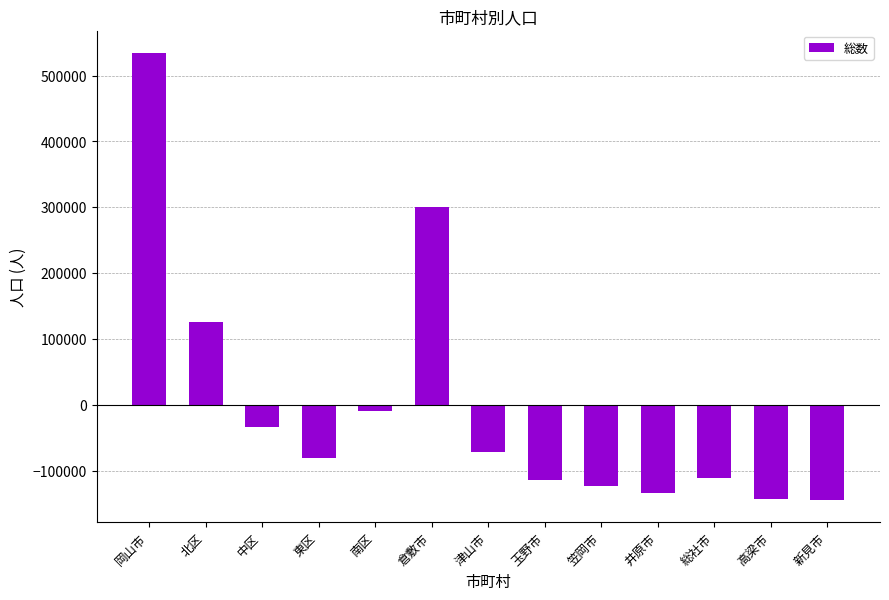

Count the number of data series in this chart.

1